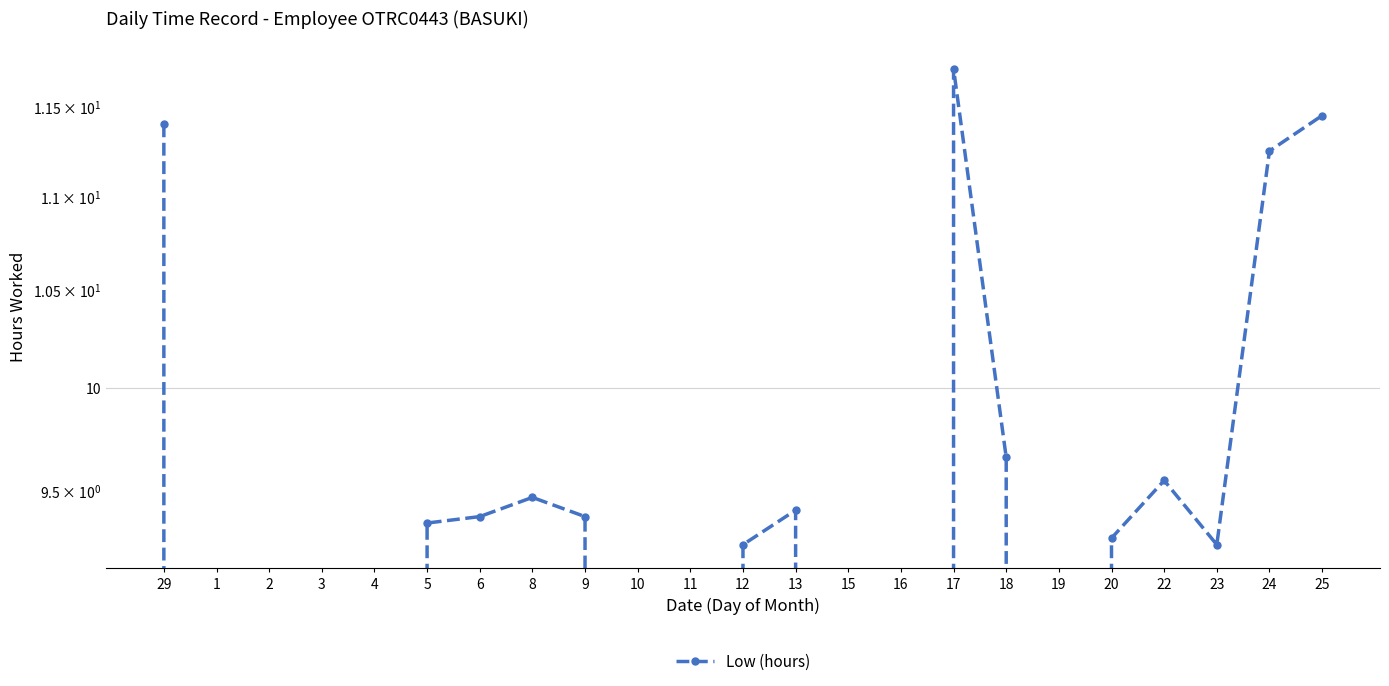

At which label does the data first exceed 9?

29